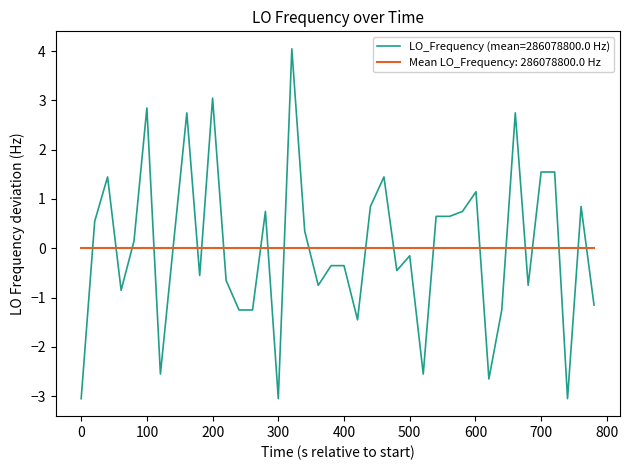

Which series has the largest range (max minus min)?

LO_Frequency (mean=286078800.0 Hz)